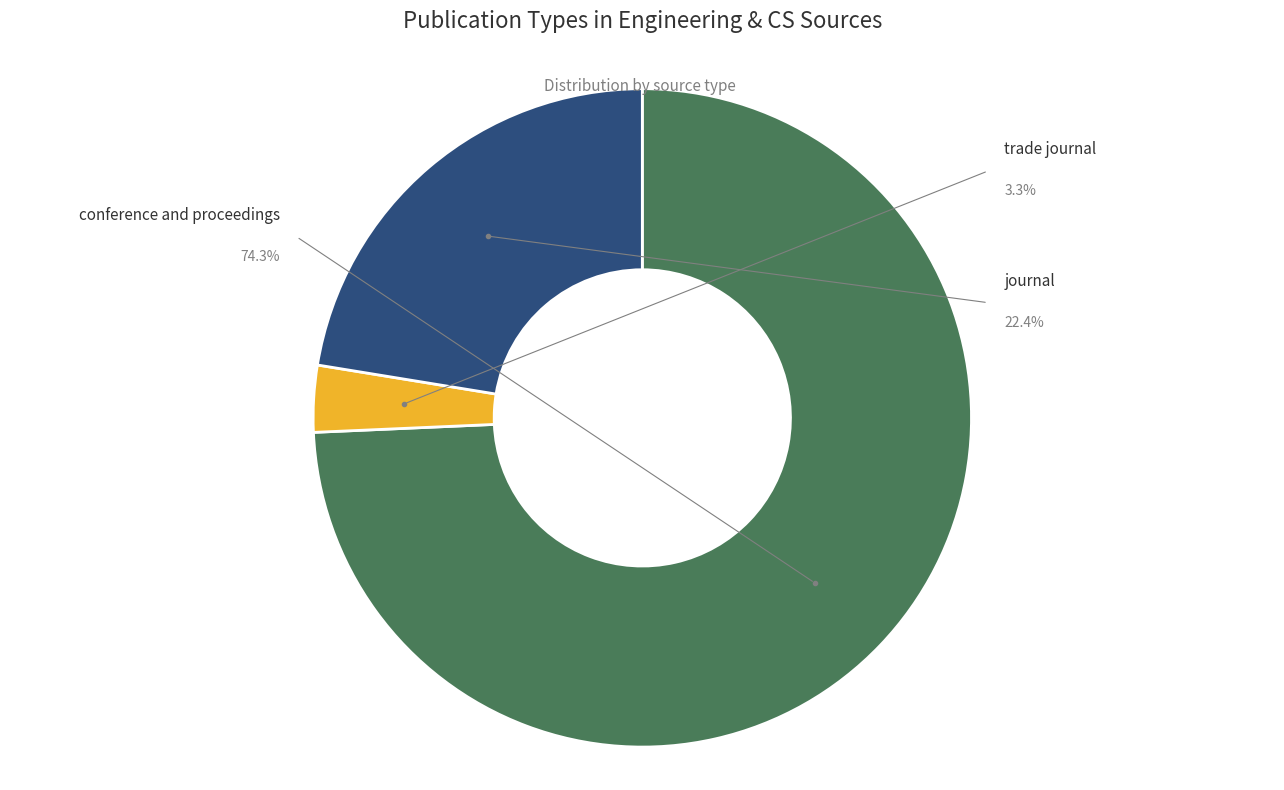

Is conference and proceedings the majority of the pie?

Yes